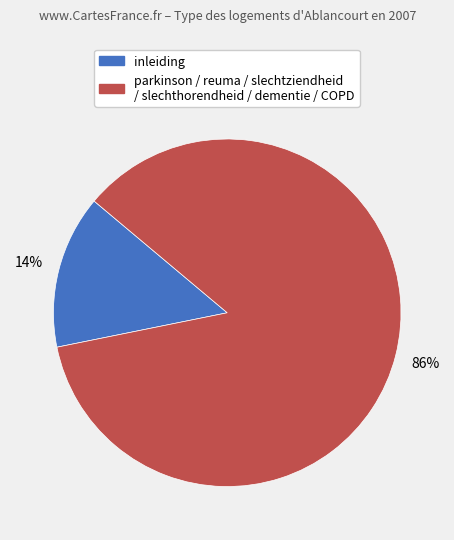

Is there a majority slice in this chart?

Yes